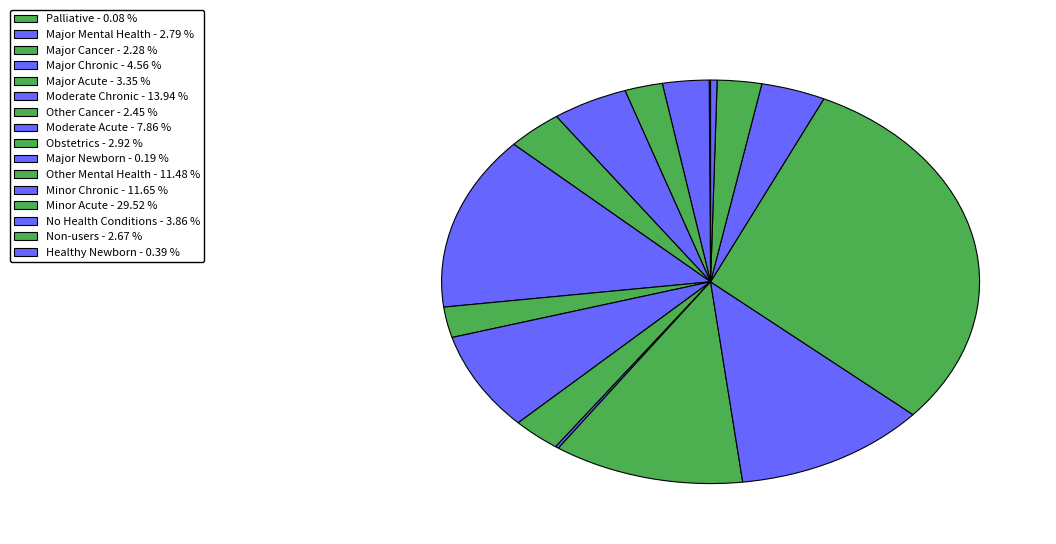

How much of the chart is everything except Major Cancer?

97.7%